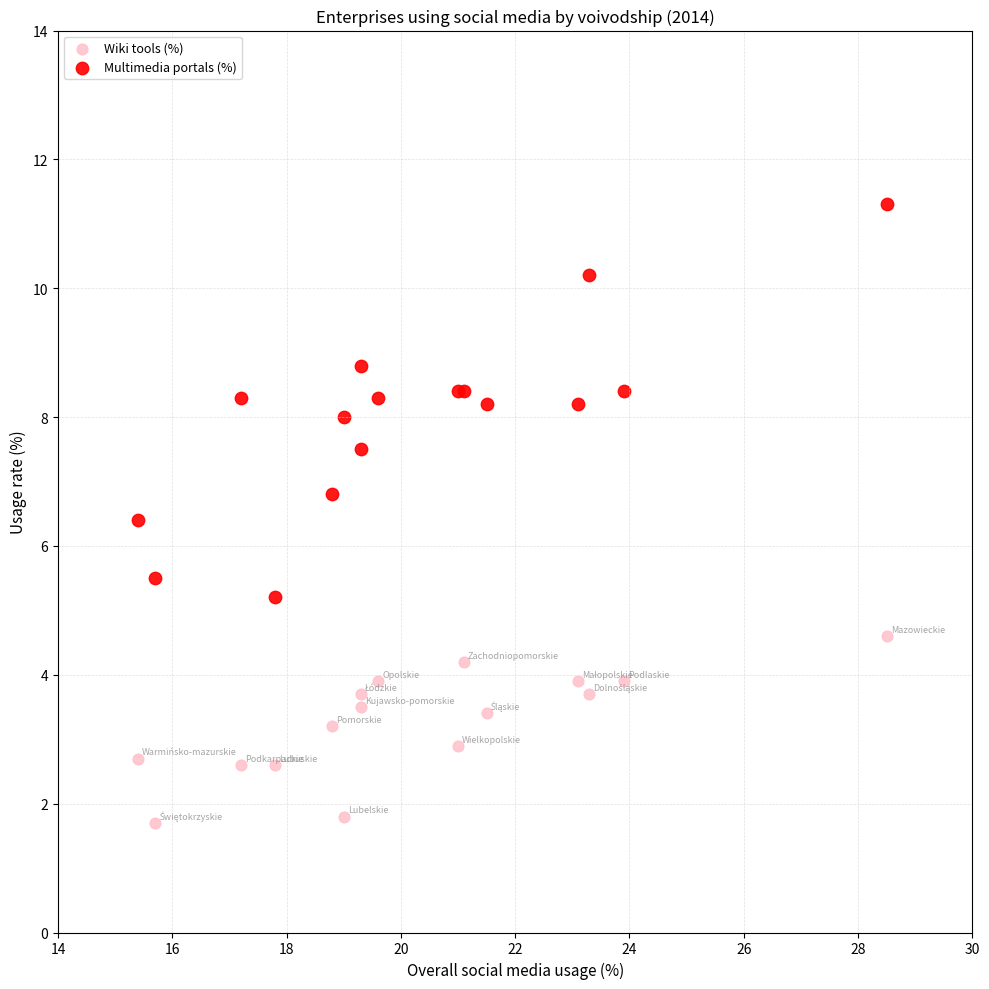

Which series contains the highest Y value?

Multimedia portals (%)